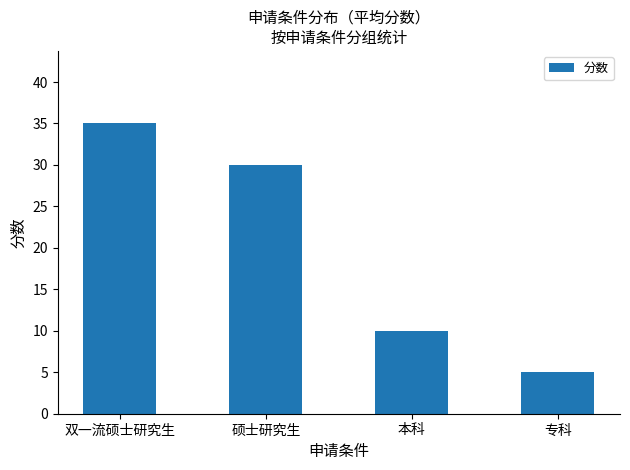

At which label does the data first exceed 30?

双一流硕士研究生